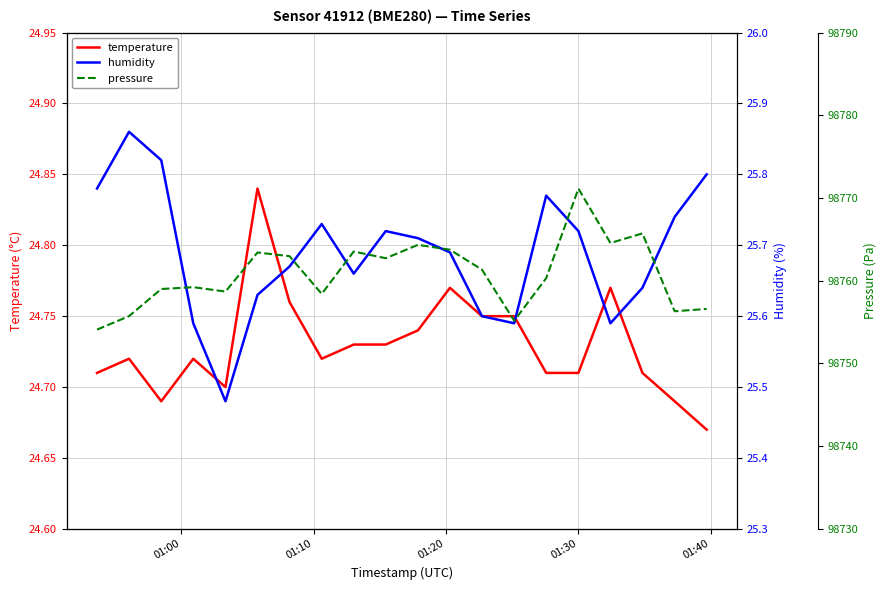

At which category does the chart reach its peak across all series?

01:30